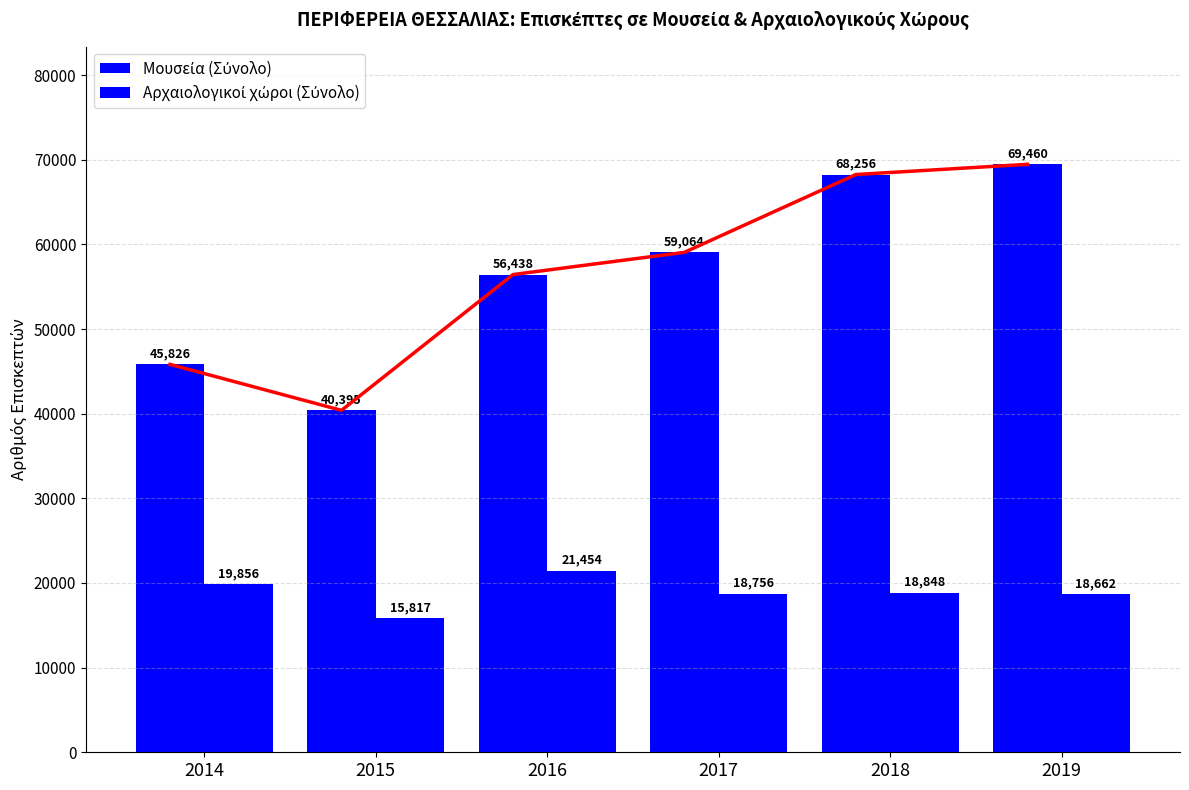

Which has a higher value, 2018 or 2019?

2019